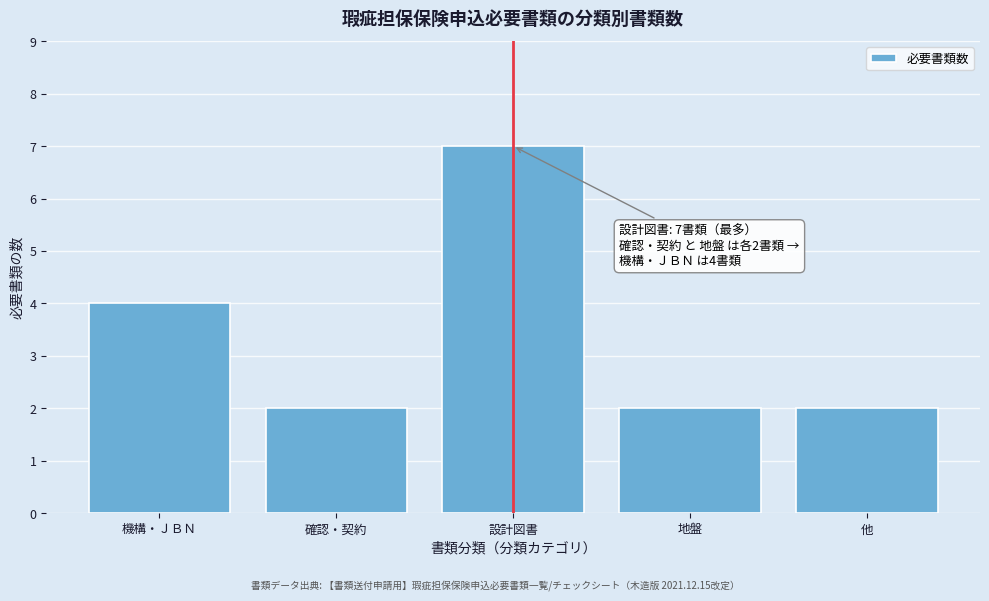

Reading left to right, transcribe all the data shown in this chart.

機構・ＪＢＮ=4	確認・契約=2	設計図書=7	地盤=2	他=2